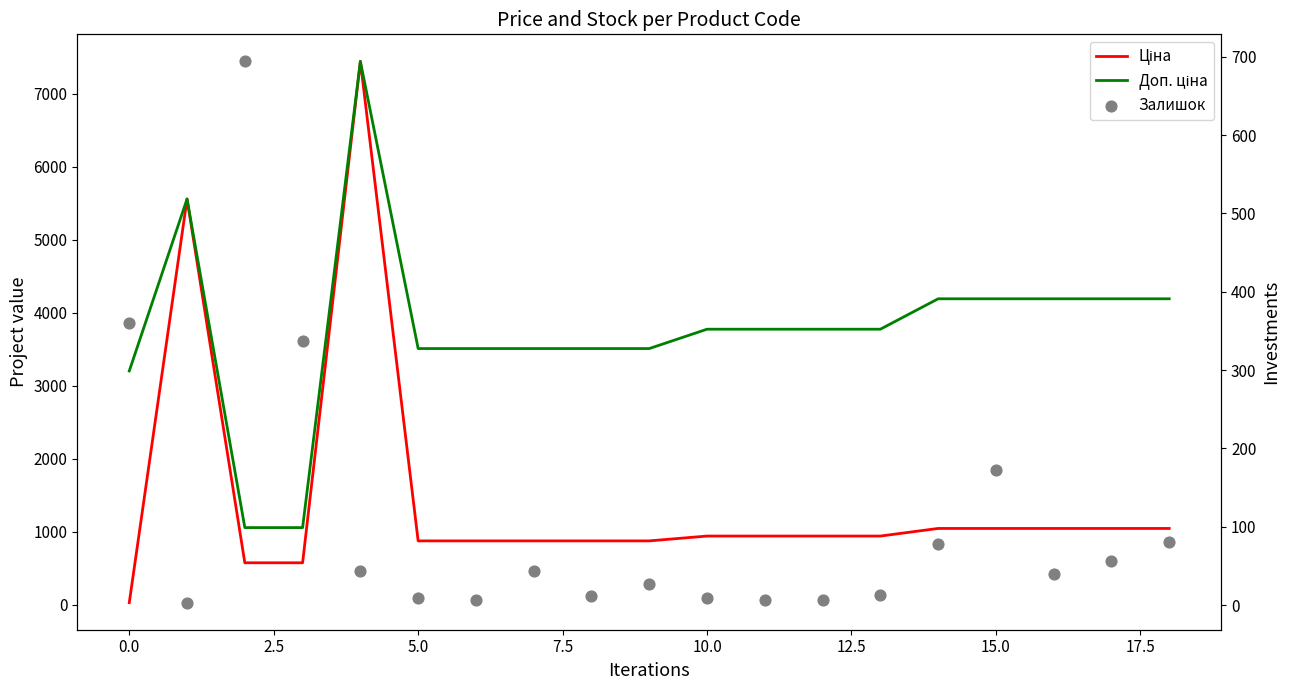

Which series contains the highest Y value?

Ціна